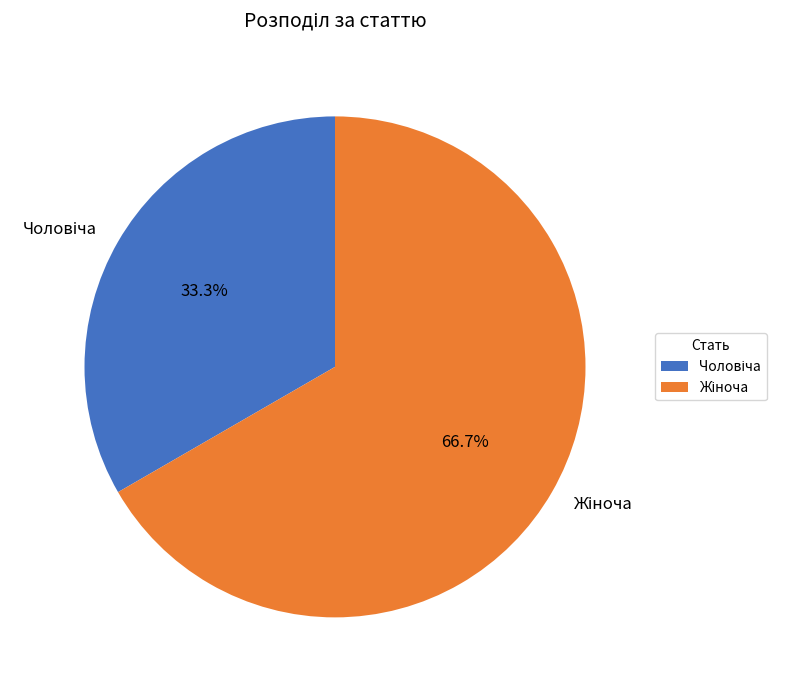

Is there a majority slice in this chart?

Yes